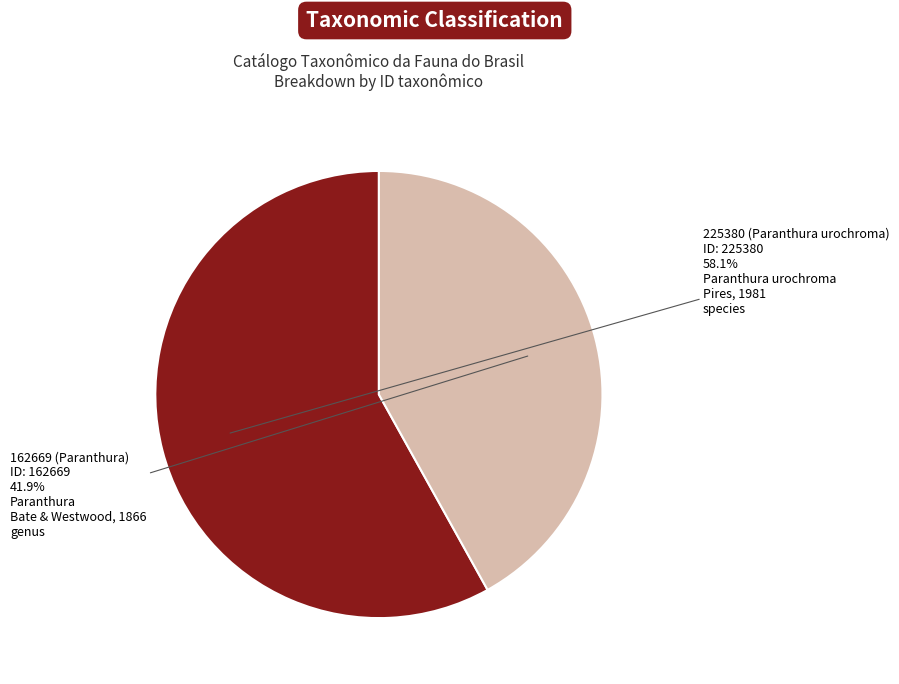

Between 162669 (Paranthura) and 225380 (Paranthura urochroma), which is larger?

225380 (Paranthura urochroma)